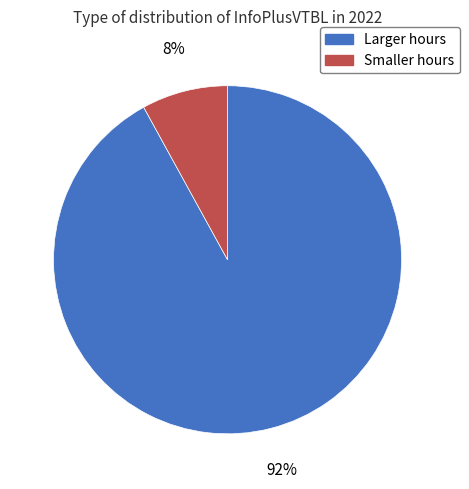

Approximately how many times larger is the value at Larger hours compared to Smaller hours?

11.5